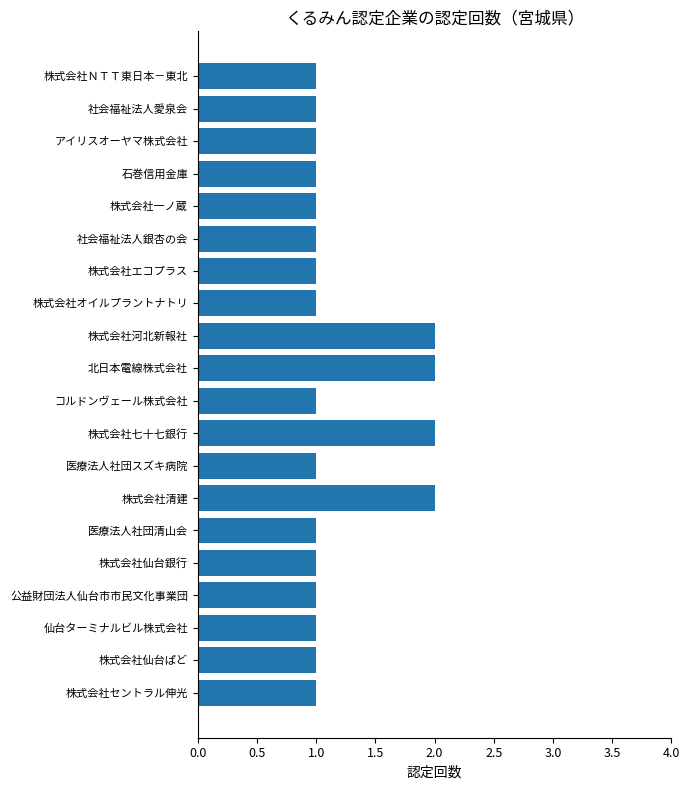

What is the ratio of the value at アイリスオーヤマ株式会社 to the value at 医療法人社団スズキ病院?

1.0